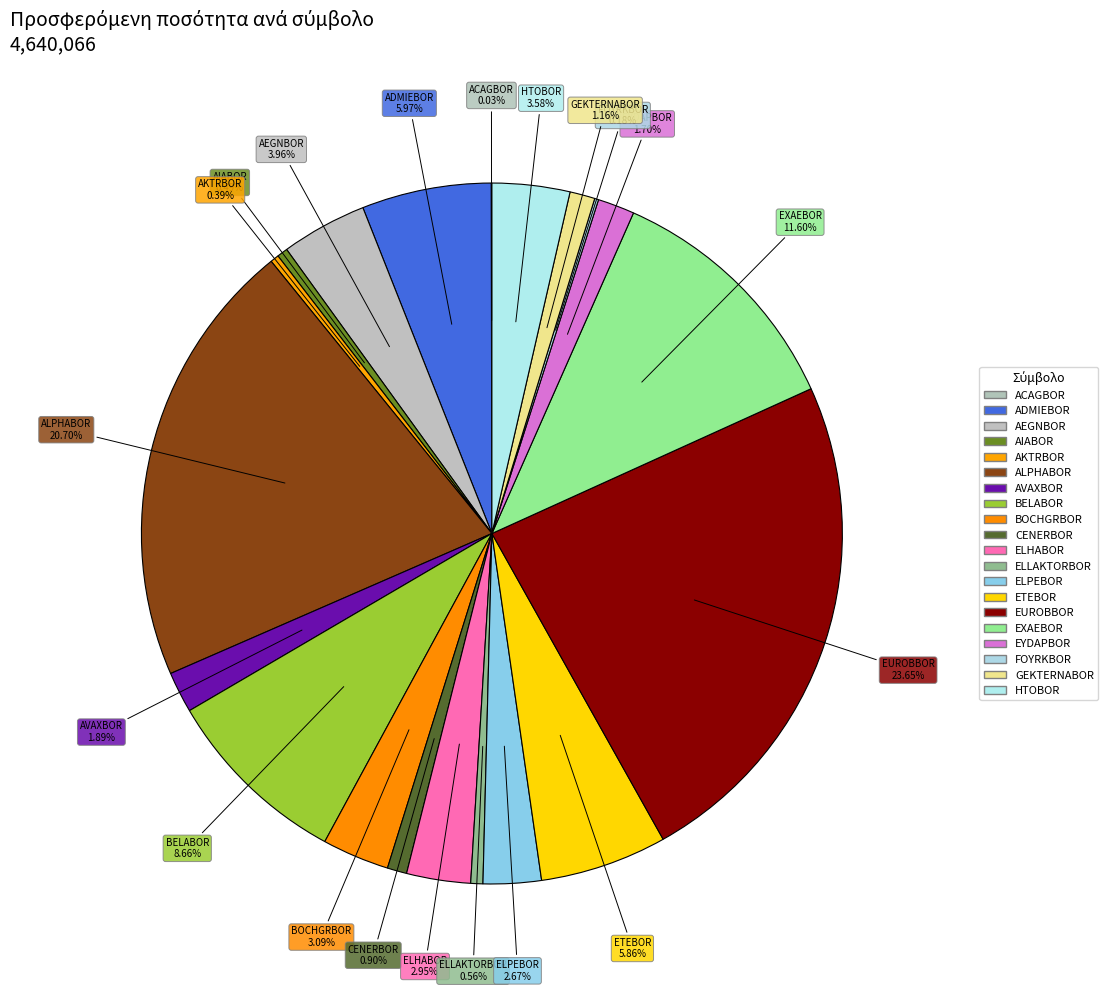

Approximately how many times larger is the value at AEGNBOR compared to ELHABOR?

1.3